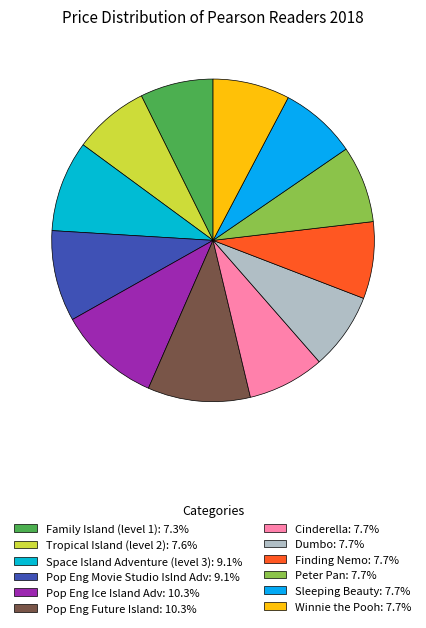

How many segments does this pie chart have?

12